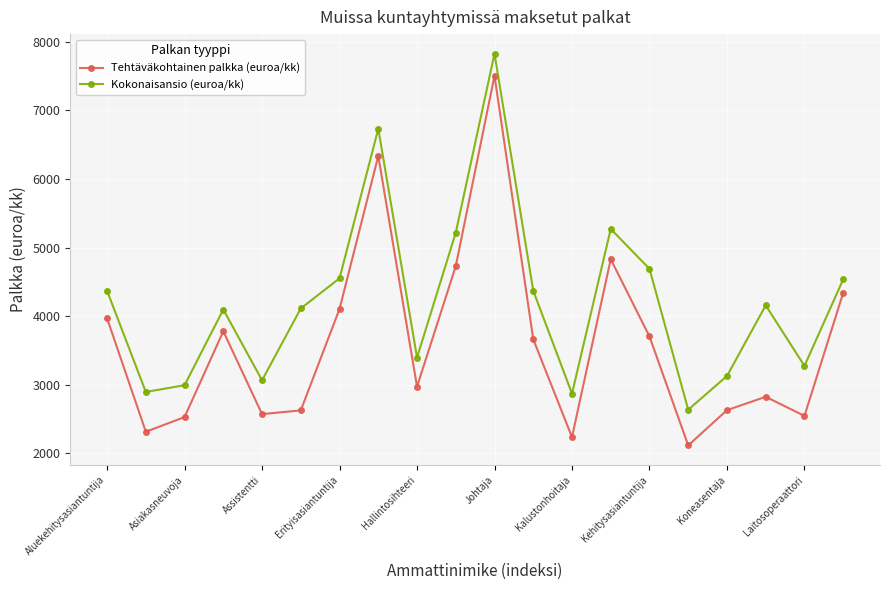

True or false: Tehtäväkohtainen palkka (euroa/kk) has more than 1 points higher than both neighbors.

True